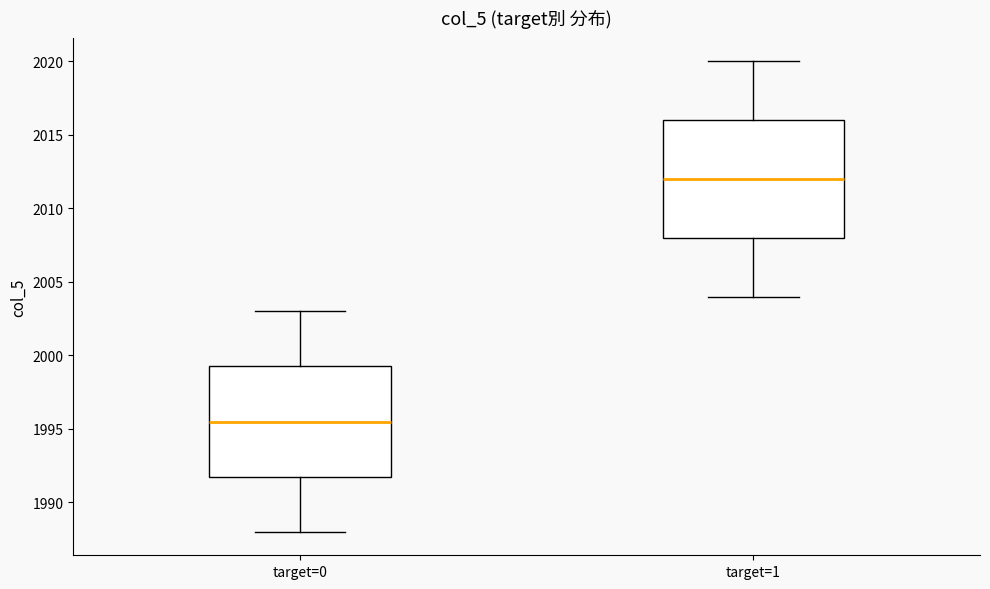

Reading left to right, transcribe this box plot: for each box, give where its median line is, the range the box spans, and where its two whiskers end, as read against the y-axis. The values are not printed on the chart, so give them approximately, as read against the axis.

target=0: median 1995.5, box 1992.0 to 1999.5, whiskers 1988.0 to 2003.0
target=1: median 2012.0, box 2008.0 to 2016.0, whiskers 2004.0 to 2020.0